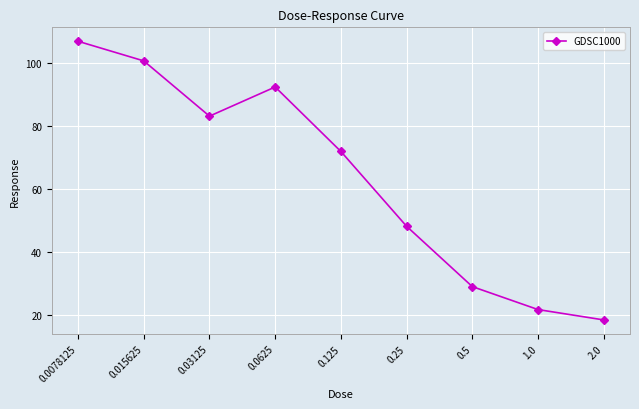

List the labels in order of value, largest first.

0.0078125, 0.015625, 0.0625, 0.03125, 0.125, 0.25, 0.5, 1.0, 2.0